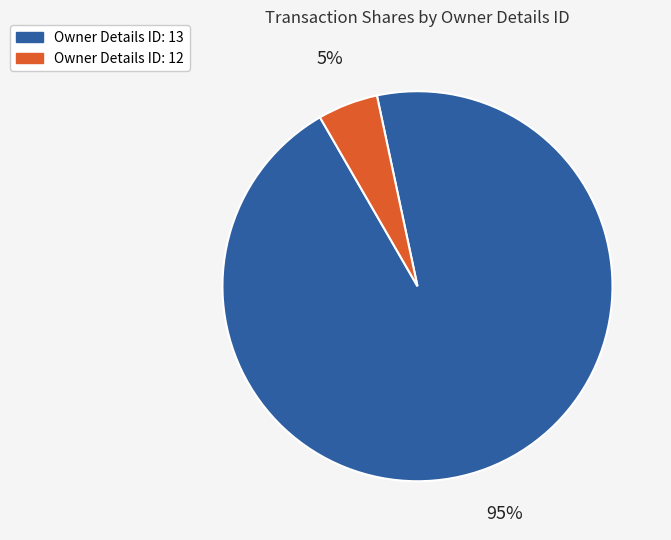

To the nearest percent, what is the average slice percentage?

50%